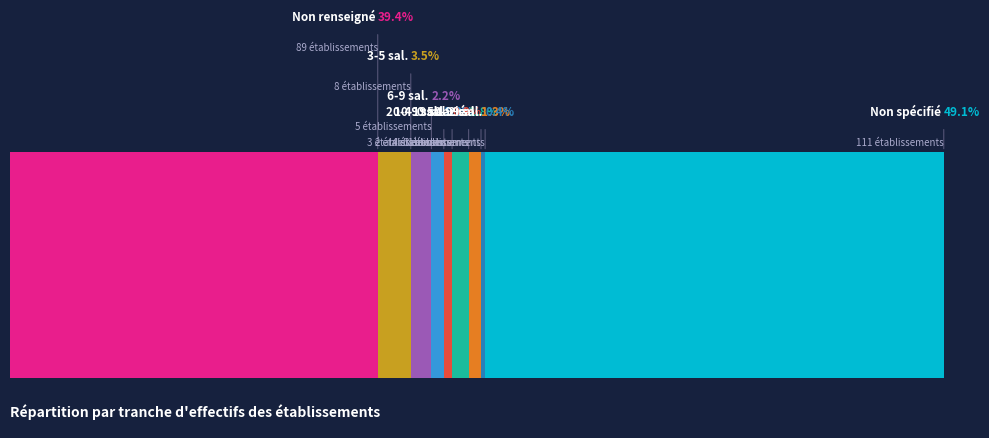

To the nearest percent, what is the difference between the 11 and 02 slice percentages?

10%